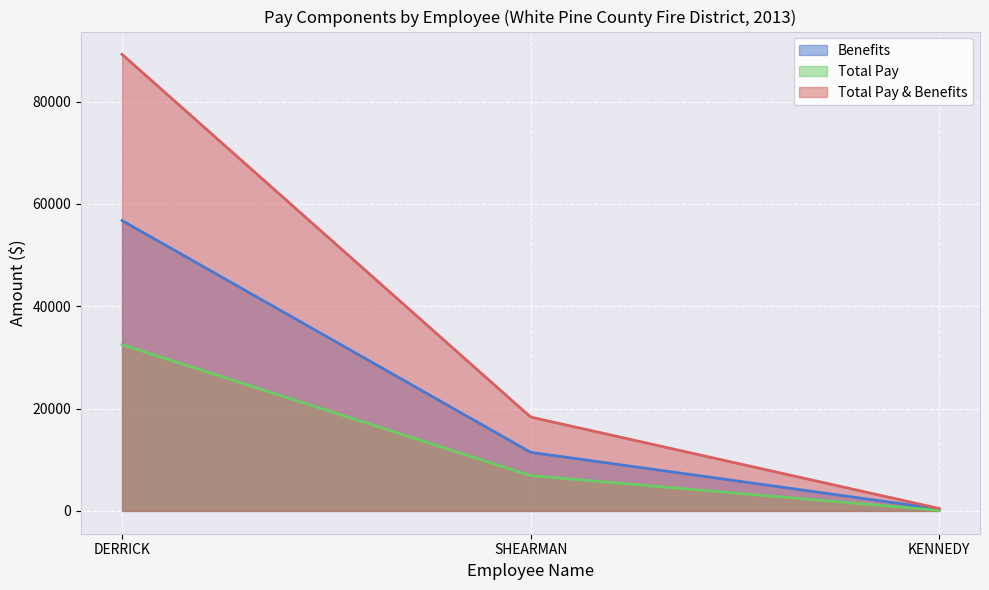

Which series has the largest total across all categories?

Total Pay & Benefits